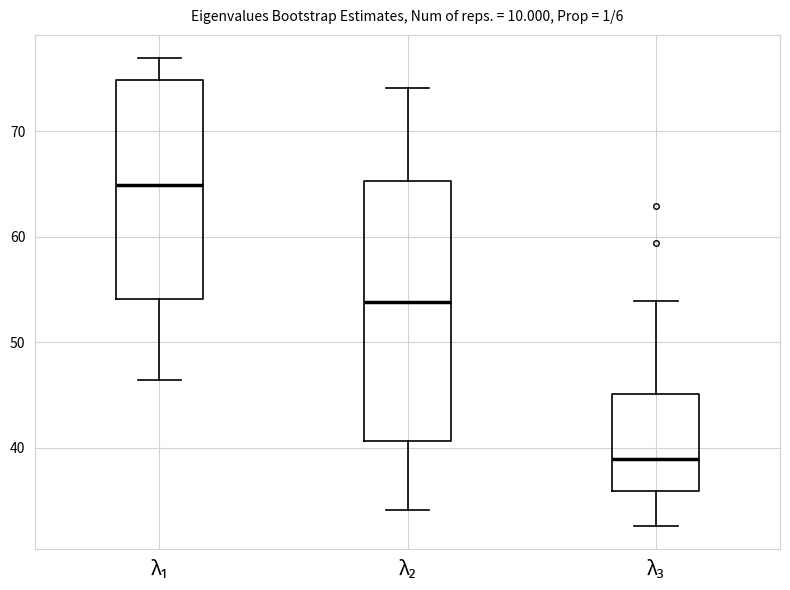

Reading left to right, read every box against the y-axis: the position of its median line, the range the box covers, and the ends of its whiskers. The values are not printed on the chart, so give them approximately, as read against the axis.

λ₁: median 65, box 54 to 75, whiskers 46 to 77
λ₂: median 54, box 41 to 65, whiskers 34 to 74
λ₃: median 39, box 36 to 45, whiskers 33 to 54